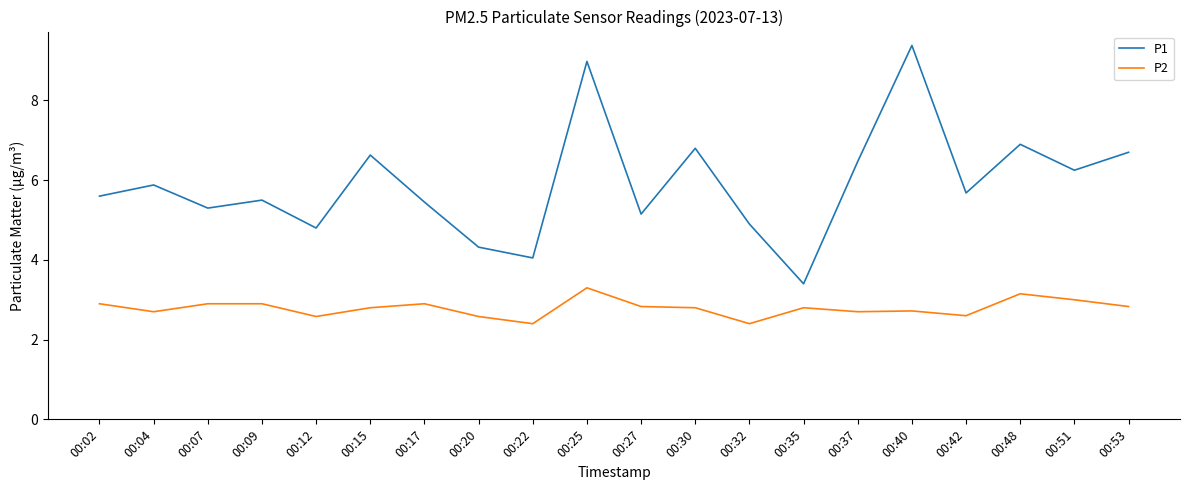

True or false: P1 has a value of 8.6 at 00:15.

False